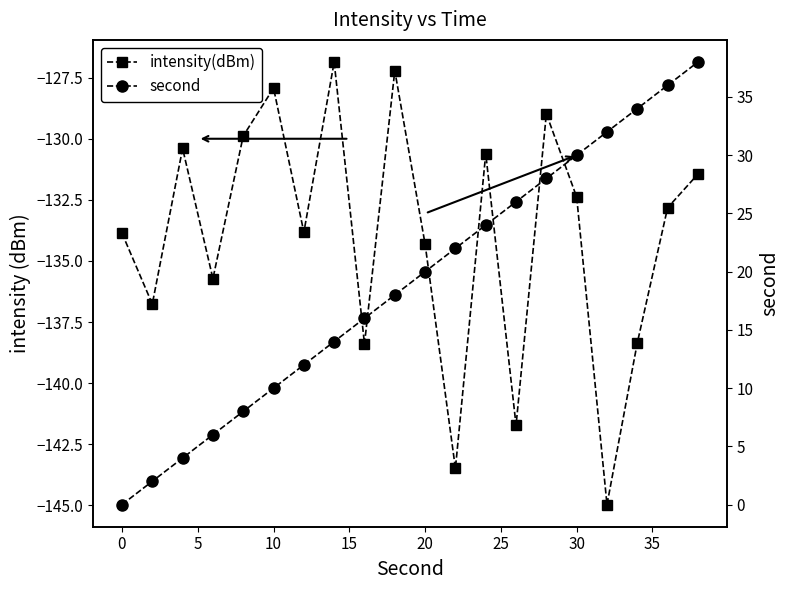

What value does the intensity(dBm) series have at 35?

-138.4